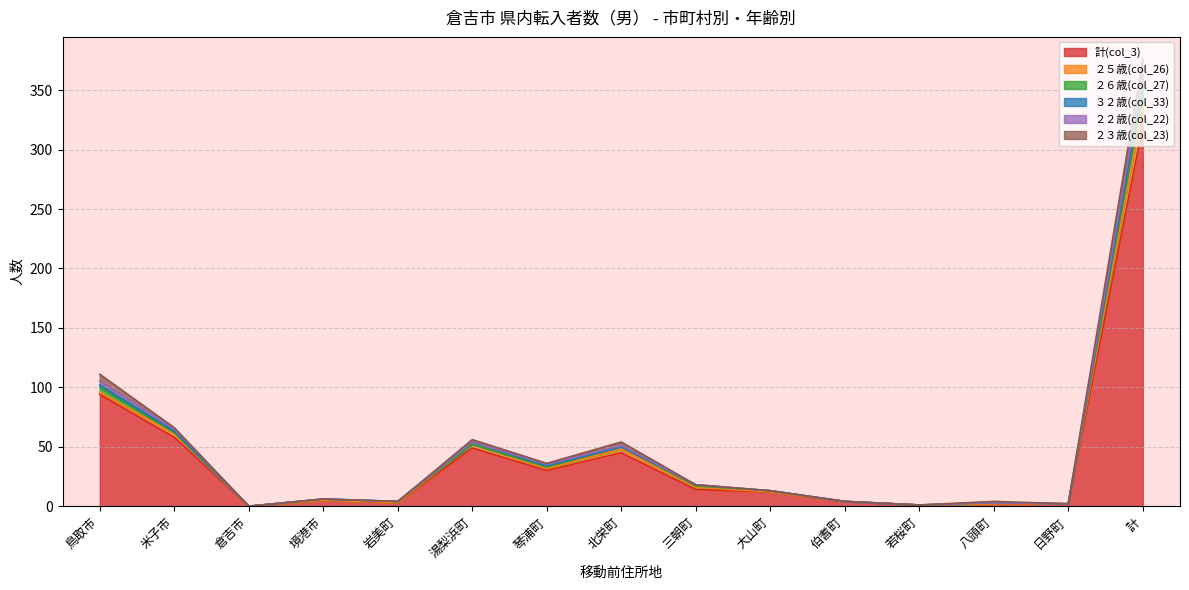

Is it true that 計(col_3) equals 57 at 鳥取市?

False